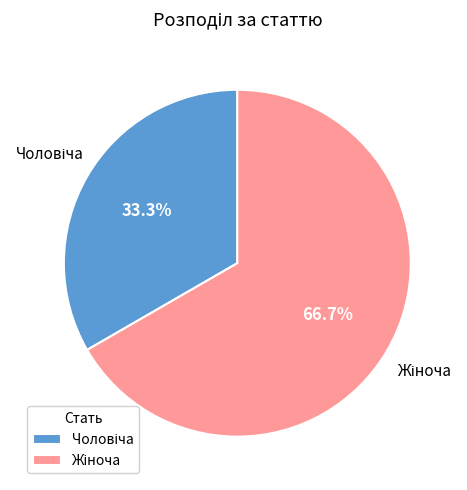

Does any single category account for the majority?

Yes